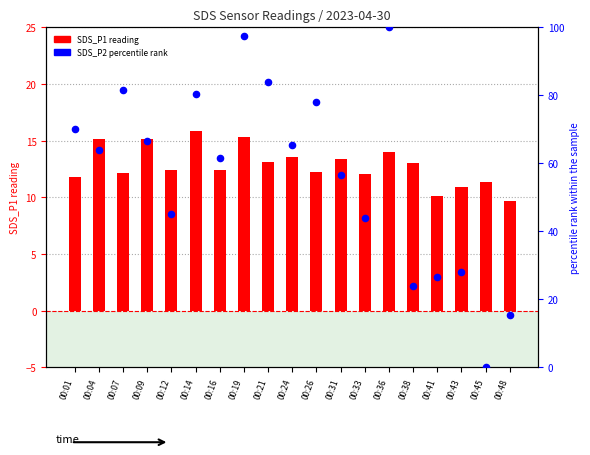

Which series has the widest spread of Y values?

SDS_P2 percentile rank